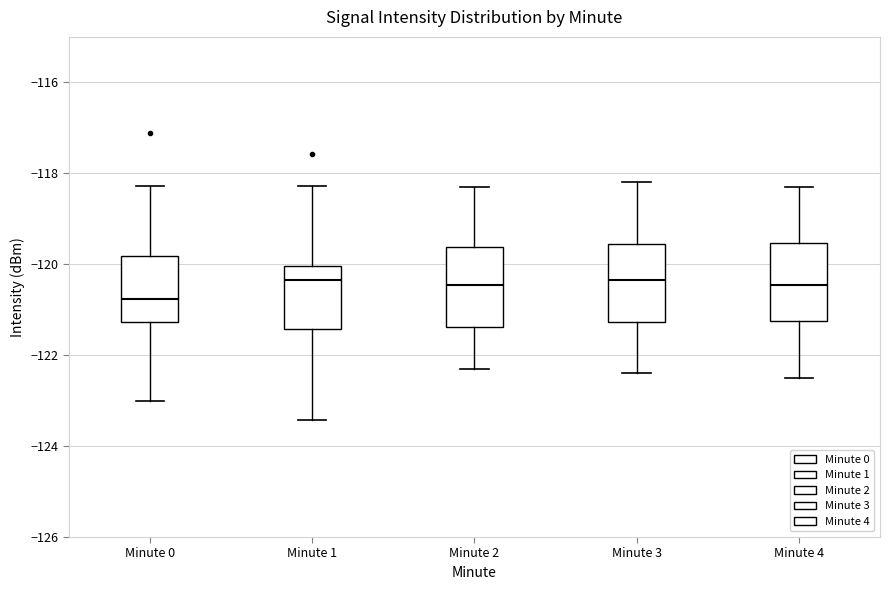

Which box's median line is the lowest?

Minute 0